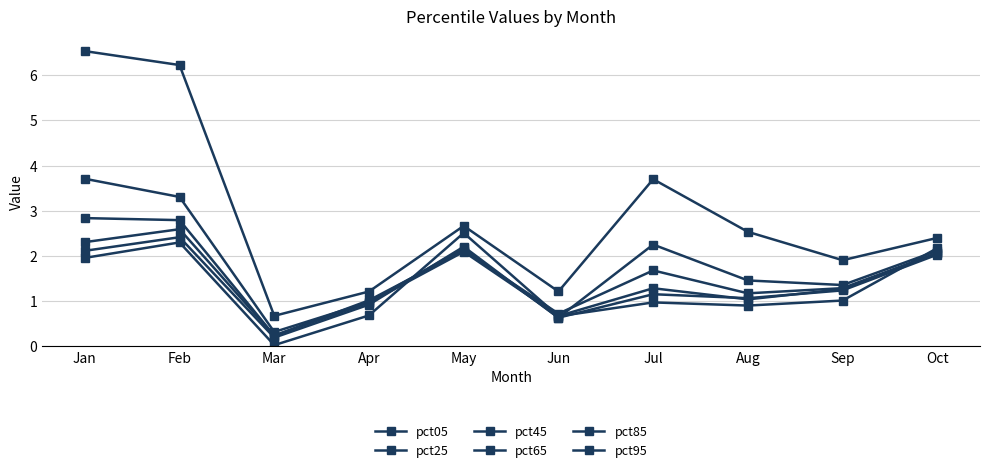

True or false: pct25 has a value of 0.7 at Sep.

False